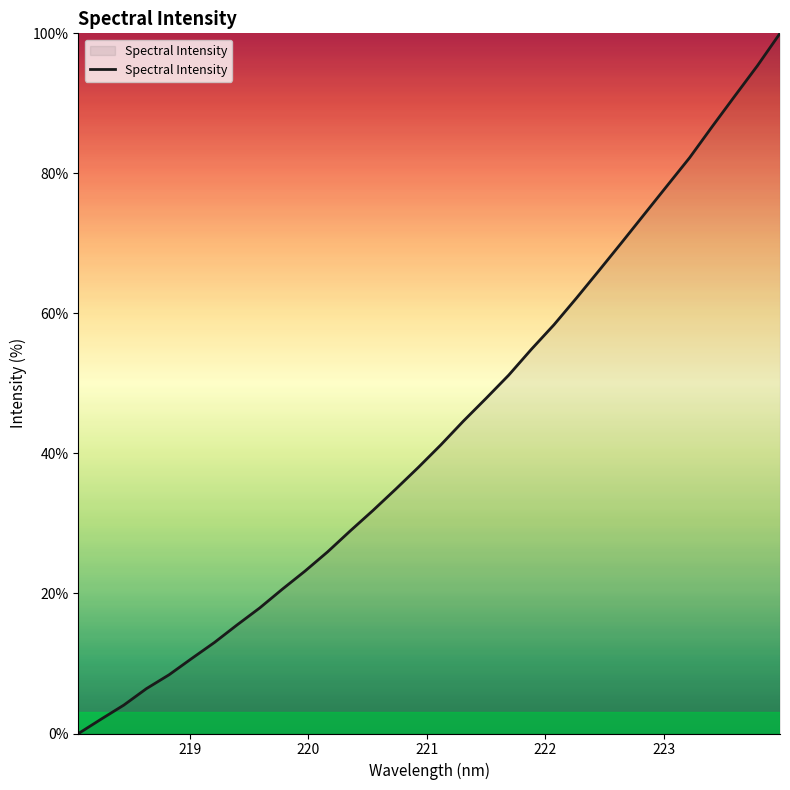

How many positive values are there?

31